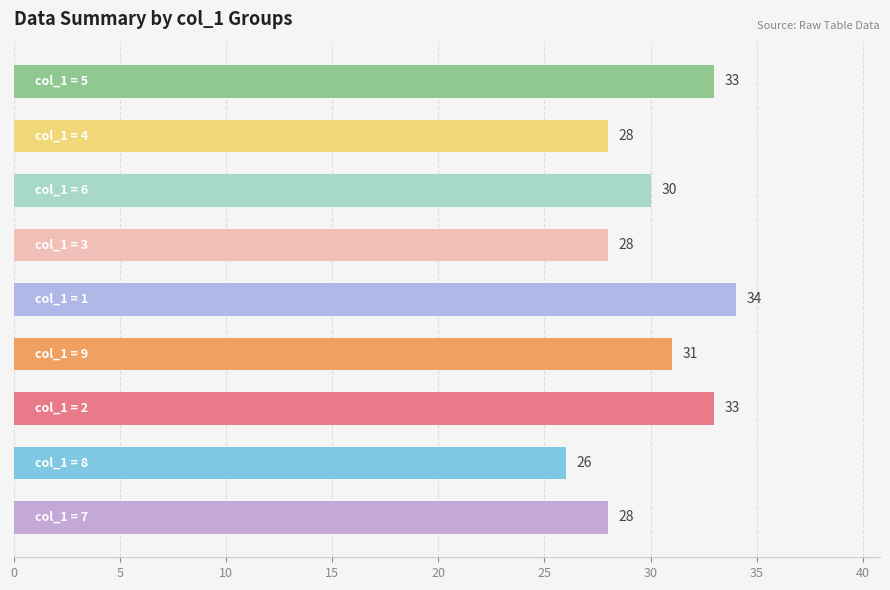

What is the greatest value displayed?

34